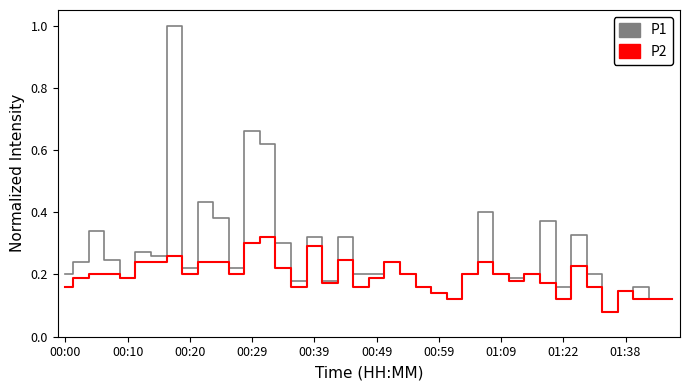

In P1, how many points are higher than both neighbors (excluding endpoints)?

12